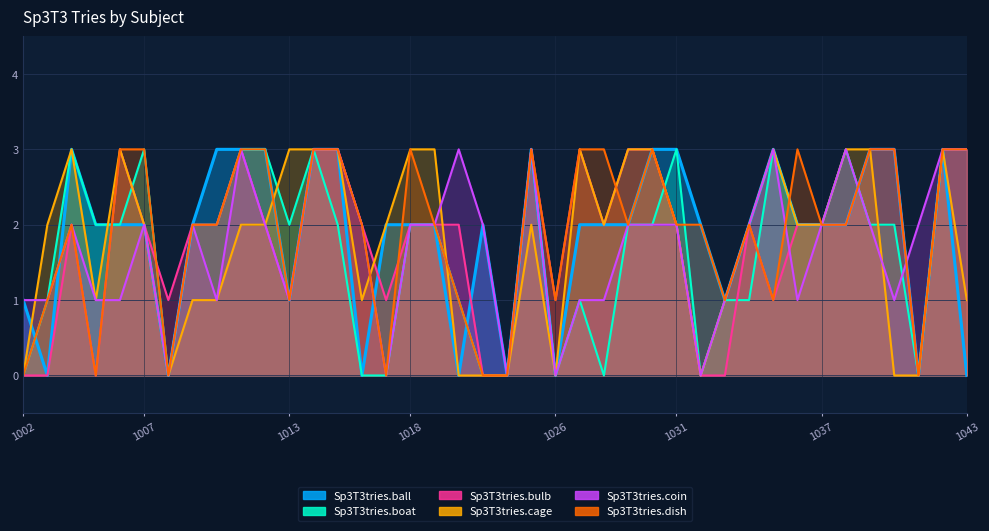

Reading left to right, transcribe all the data shown in this chart.

Sp3T3tries.ball: 1	0	3	2	2	2	0	2	3	3	3	1	3	3	0	2	2	2	0	2	0	3	0	2	2	2	3	3	2	1	2	3	2	2	2	3	3	0	3	0
Sp3T3tries.boat: 0	1	3	2	2	3	0	2	2	3	3	2	3	2	0	0	2	2	1	0	0	3	0	1	0	2	2	3	0	1	1	3	2	2	3	2	2	0	3	3
Sp3T3tries.bulb: 0	0	2	0	3	2	1	2	2	3	2	1	3	3	2	1	2	2	2	0	0	3	1	3	2	3	3	2	0	0	2	1	2	2	2	3	3	0	3	3
Sp3T3tries.cage: 0	2	3	1	3	2	0	1	1	2	2	3	3	3	1	2	3	3	0	0	0	2	0	3	2	3	3	2	0	1	2	3	2	2	3	3	0	0	3	1
Sp3T3tries.coin: 1	1	2	1	1	2	0	2	1	3	2	1	3	3	2	0	2	2	3	2	0	3	0	1	1	2	2	2	0	1	2	3	1	2	3	2	1	2	3	3
Sp3T3tries.dish: 0	1	2	0	3	3	0	2	2	3	3	1	3	3	2	0	3	2	1	0	0	3	1	3	3	2	3	2	2	1	2	1	3	2	2	3	3	0	3	3